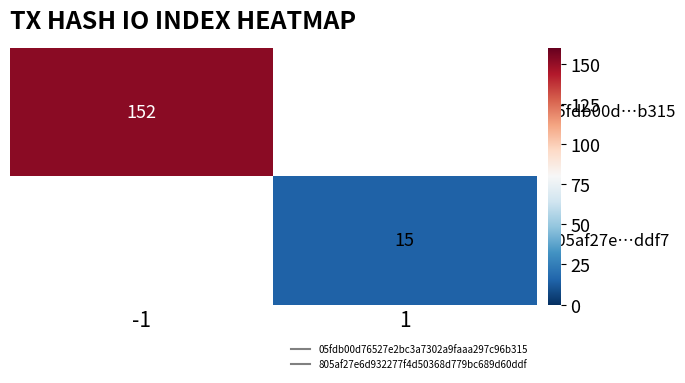

How many distinct data groups are displayed?

2